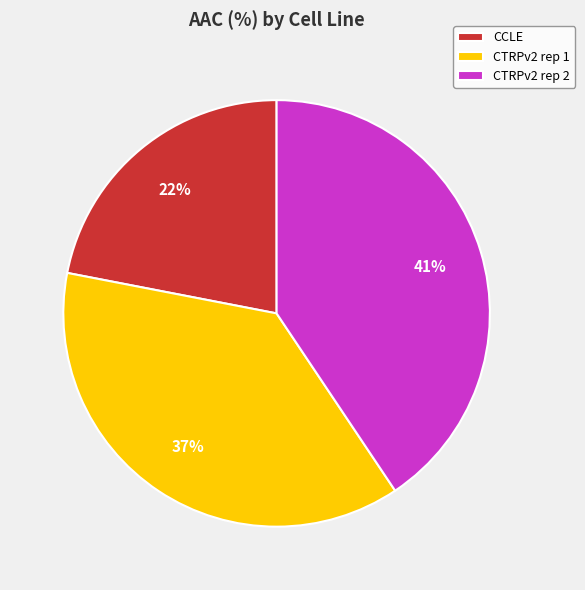

Which has a higher value, CTRPv2 rep 2 or CTRPv2 rep 1?

CTRPv2 rep 2